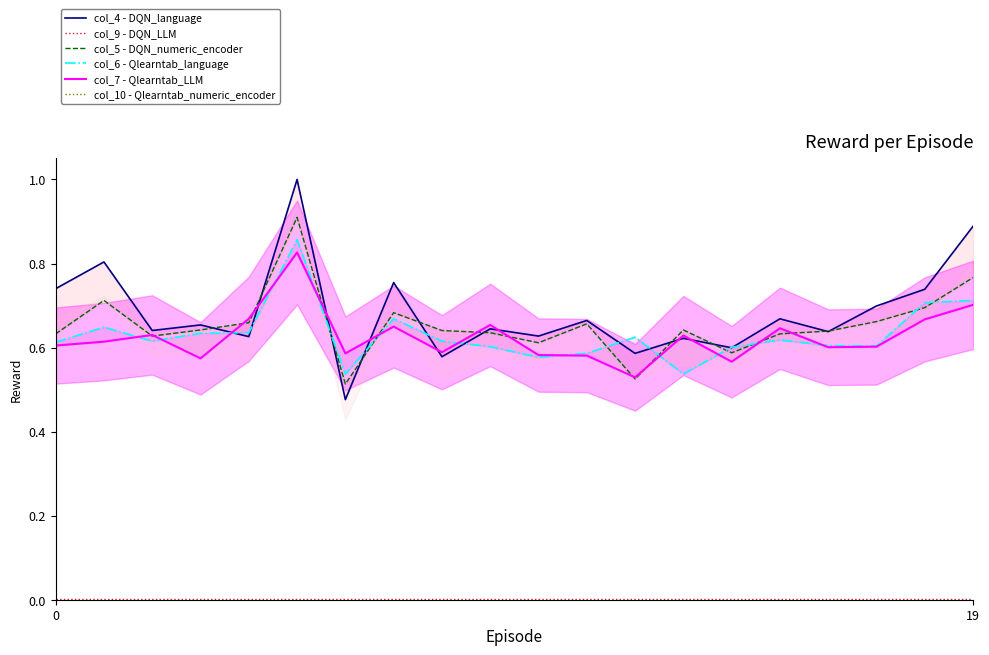

What is the label of the 12th point from the left?

11